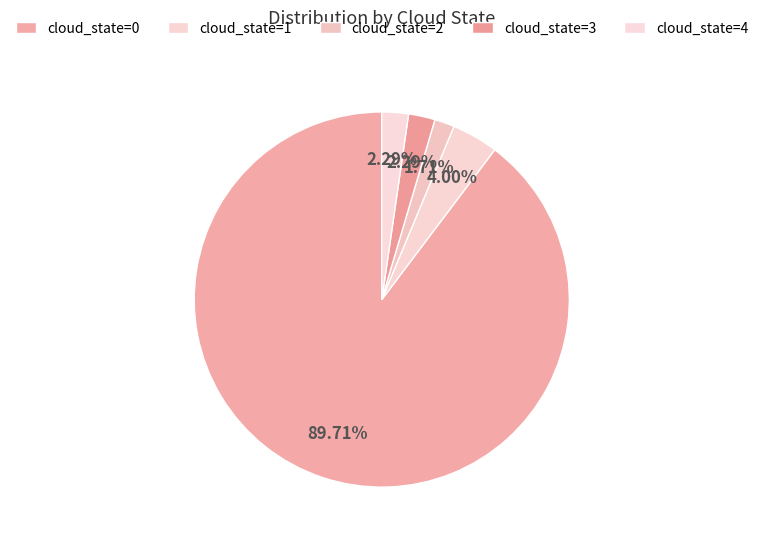

Rank the categories by value from lowest to highest.

cloud_state=2, cloud_state=3, cloud_state=4, cloud_state=1, cloud_state=0